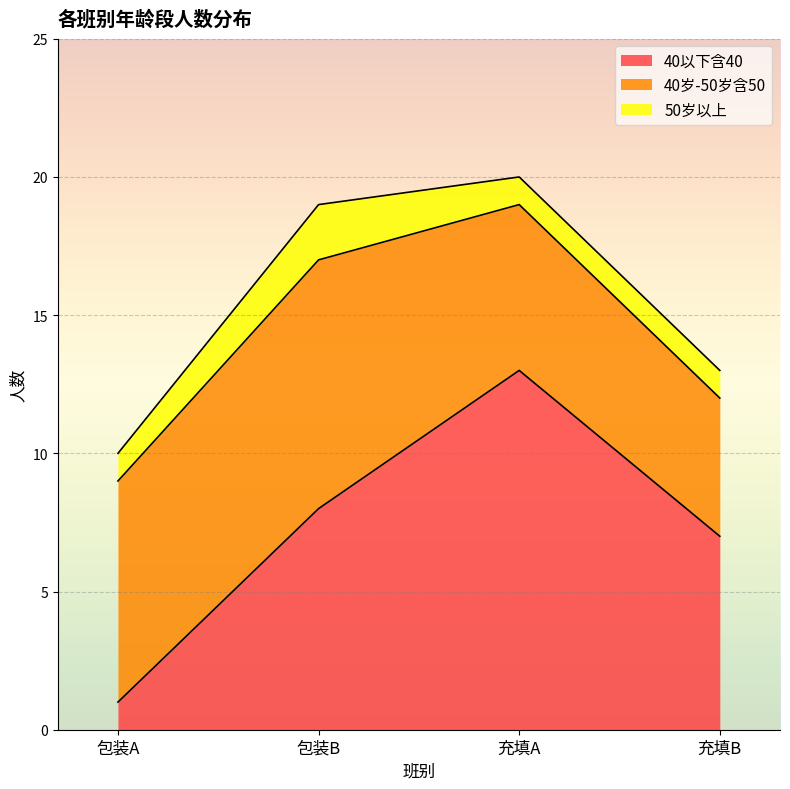

Where does the 40以下含40 series first go above 8?

充填A